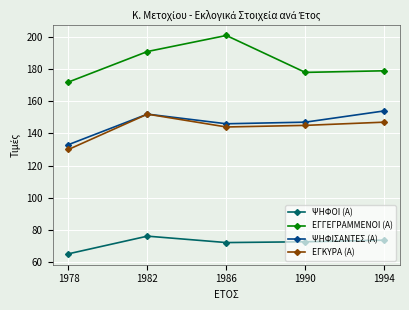

What are all the series names shown in the legend?

ΨΗΦΟΙ (Α), ΕΓΓΕΓΡΑΜΜΕΝΟΙ (Α), ΨΗΦΙΣΑΝΤΕΣ (Α), ΕΓΚΥΡΑ (Α)